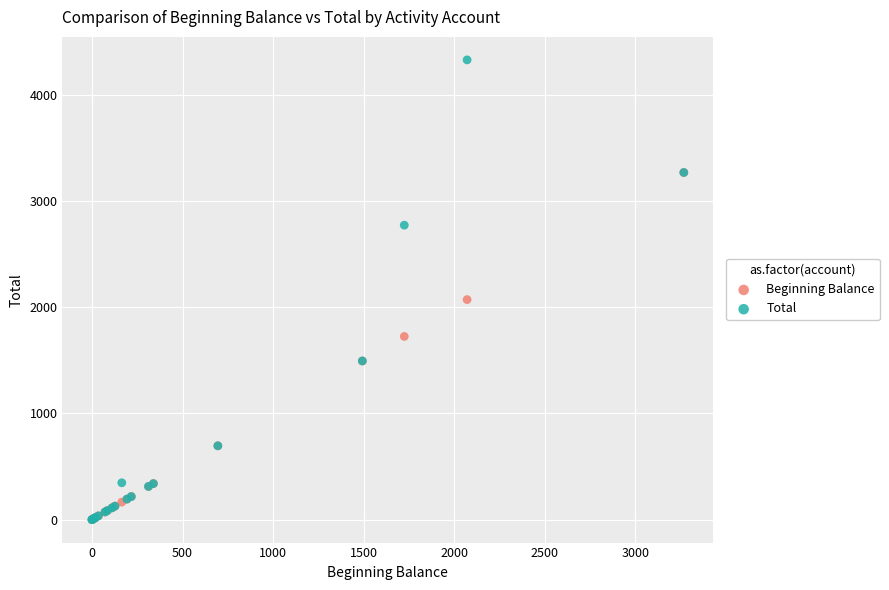

In the Beginning Balance series, what Y value is closest to 1633?

1724.3